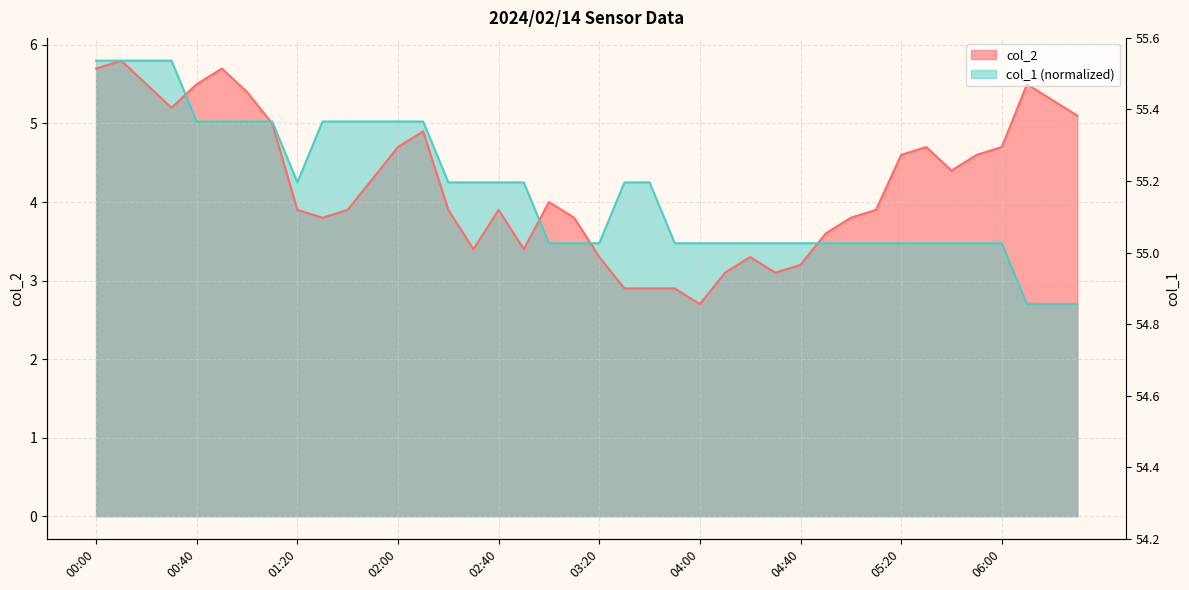

List the labels in order of col_1 value, smallest first.

06:10, 06:20, 06:30, 03:00, 03:10, 03:20, 03:50, 04:00, 04:10, 04:20, 04:30, 04:40, 04:50, 05:00, 05:10, 05:20, 05:30, 05:40, 05:50, 06:00, 01:20, 02:20, 02:30, 02:40, 02:50, 03:30, 03:40, 00:40, 00:50, 01:00, 01:10, 01:30, 01:40, 01:50, 02:00, 02:10, 00:00, 00:10, 00:20, 00:30